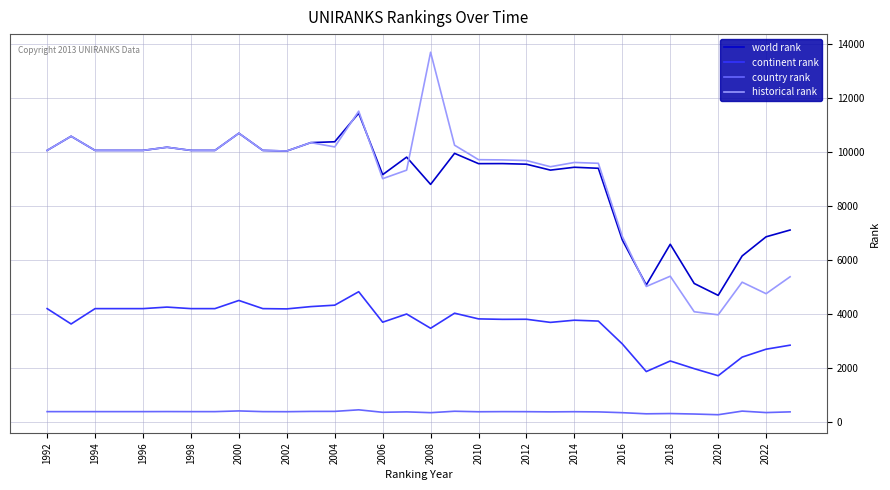

True or false: historical rank and country rank intersect in this chart.

False